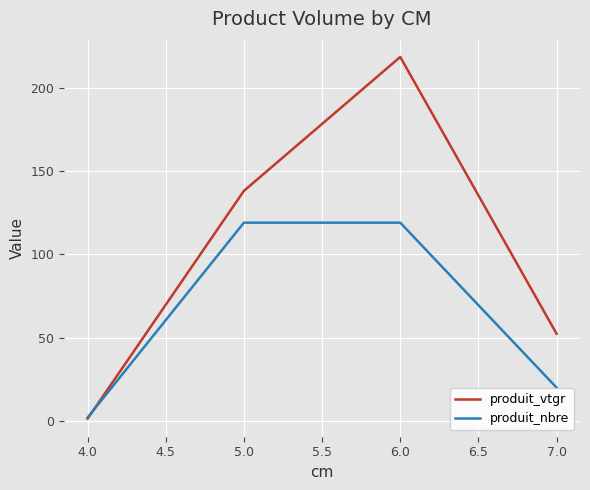

Is it true that produit_vtgr equals 138.1 at 5.0?

True